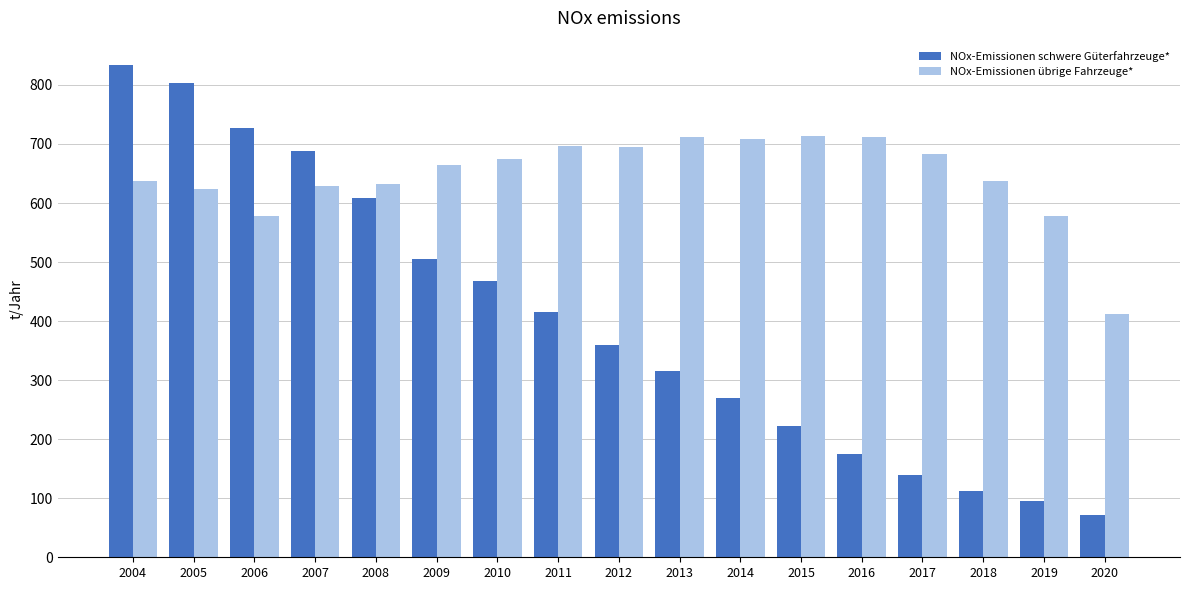

What are all the series names shown in the legend?

NOx-Emissionen schwere Güterfahrzeuge*, NOx-Emissionen übrige Fahrzeuge*